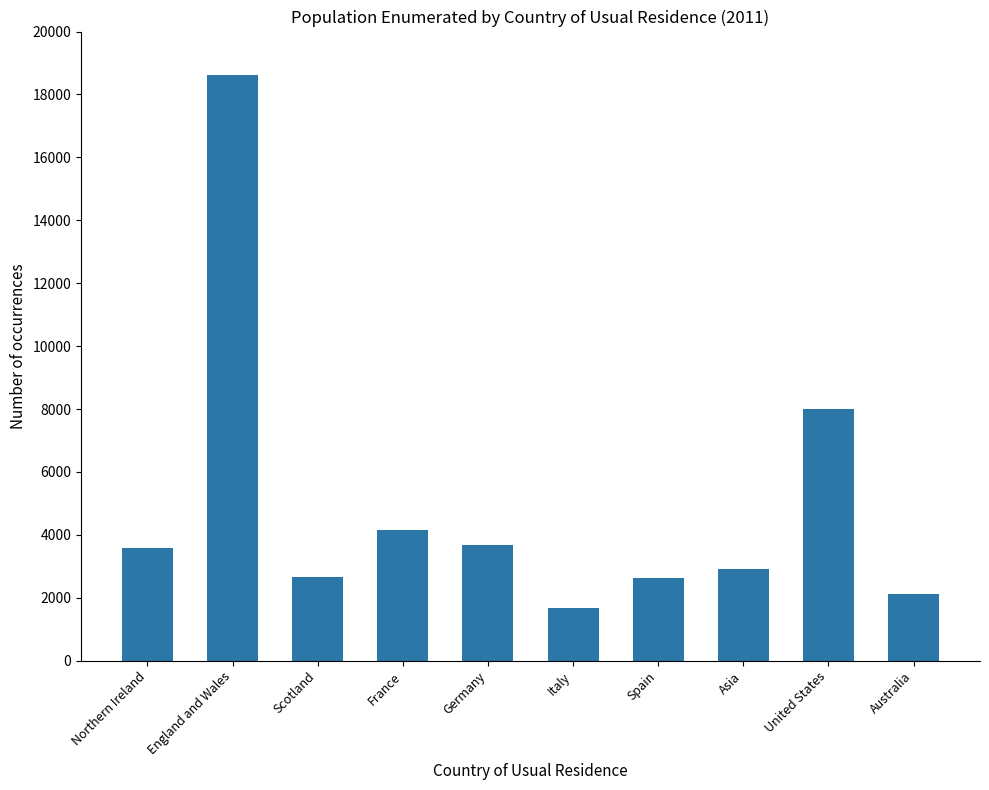

The value at United States is 7987. True or false?

True